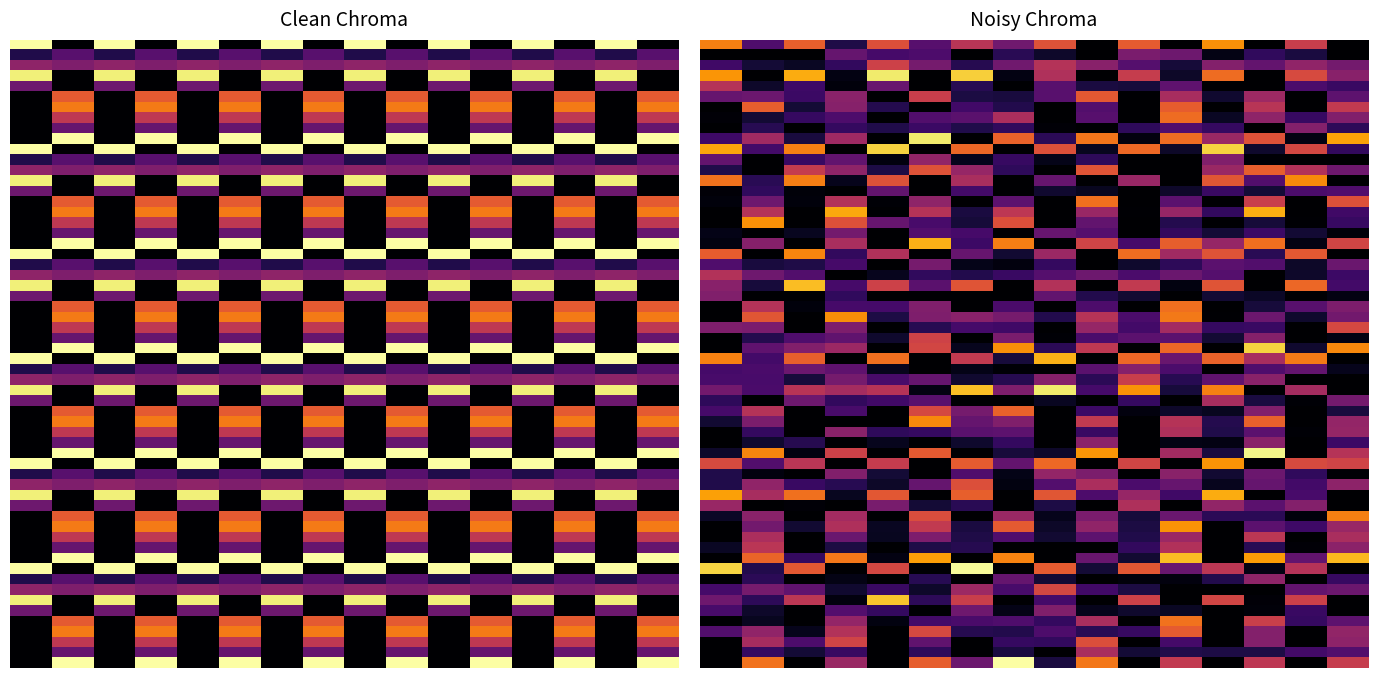

The value of Завтрак at 1 блюдо is -107.7. True or false?

False